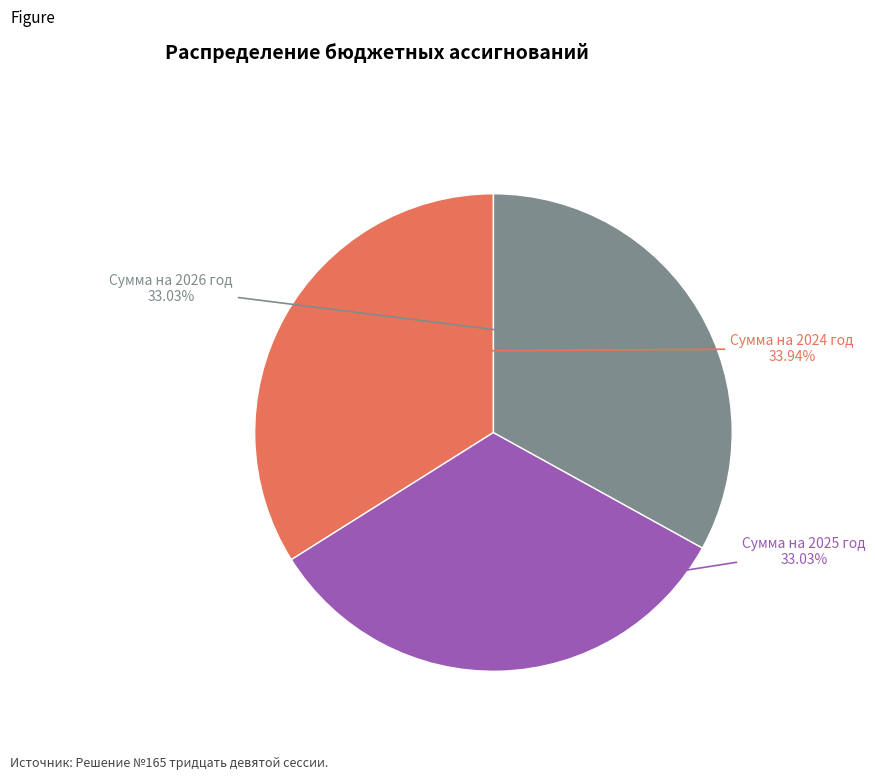

Do Сумма на 2026 год and Сумма на 2024 год together represent more than half of the pie?

Yes